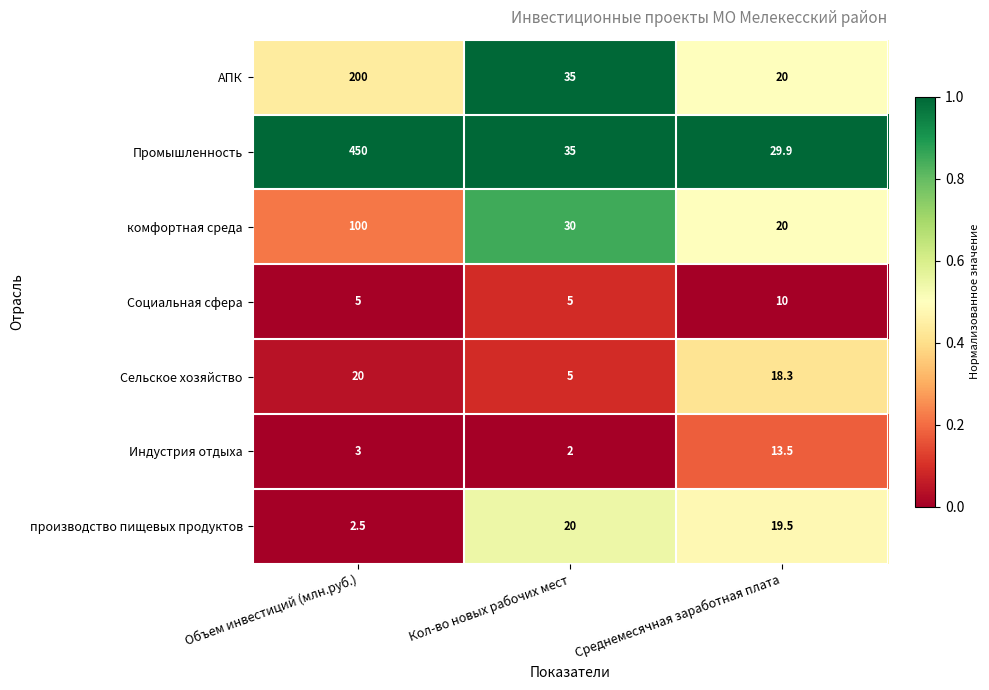

What is the sum of all АПК values?

255.0